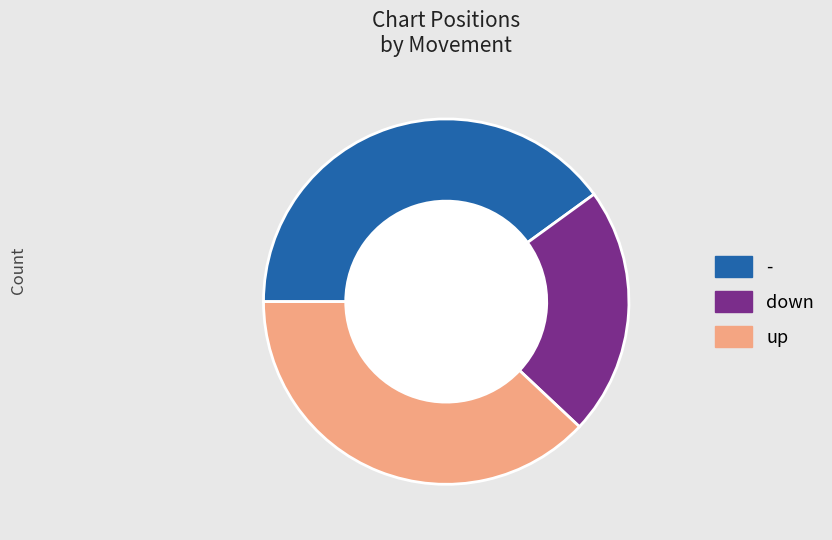

Combined, do up and down account for over 50%?

Yes